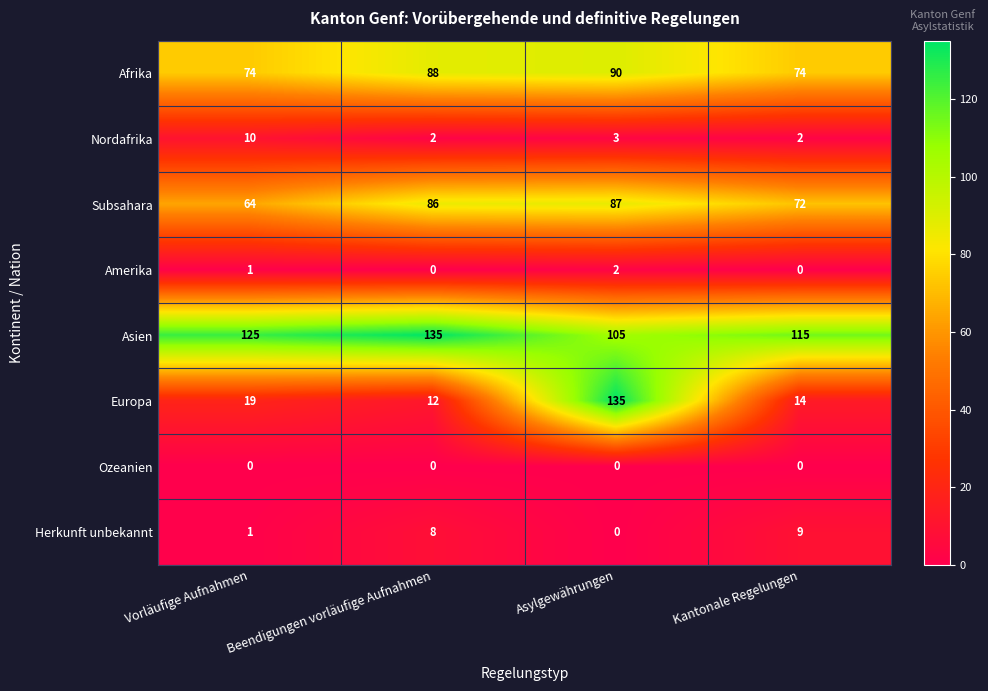

Which series has the largest range (max minus min)?

Europa